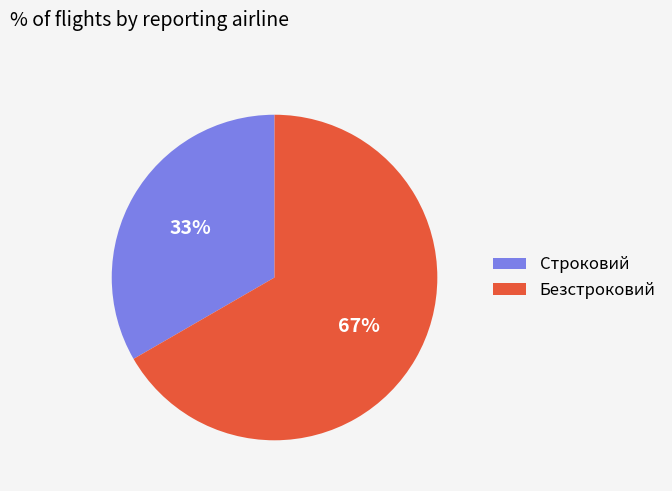

Which has a higher value, Безстроковий or Строковий?

Безстроковий